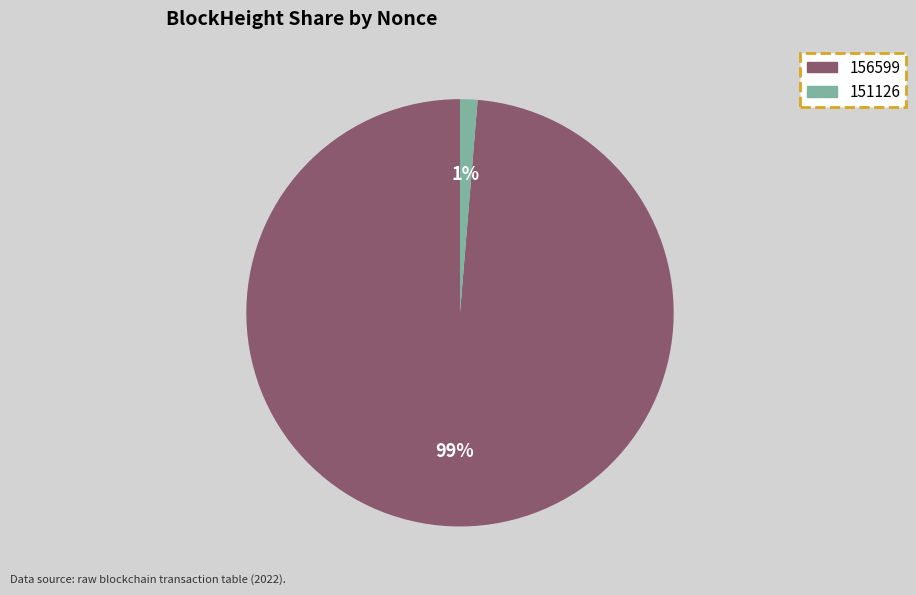

How many slices are in this pie chart?

2